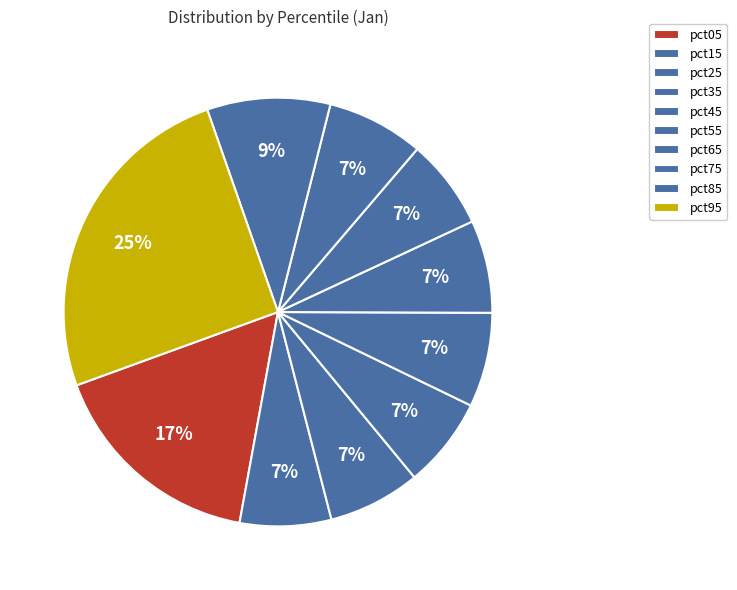

What percentage is the pct35 slice, to the nearest percent?

7%